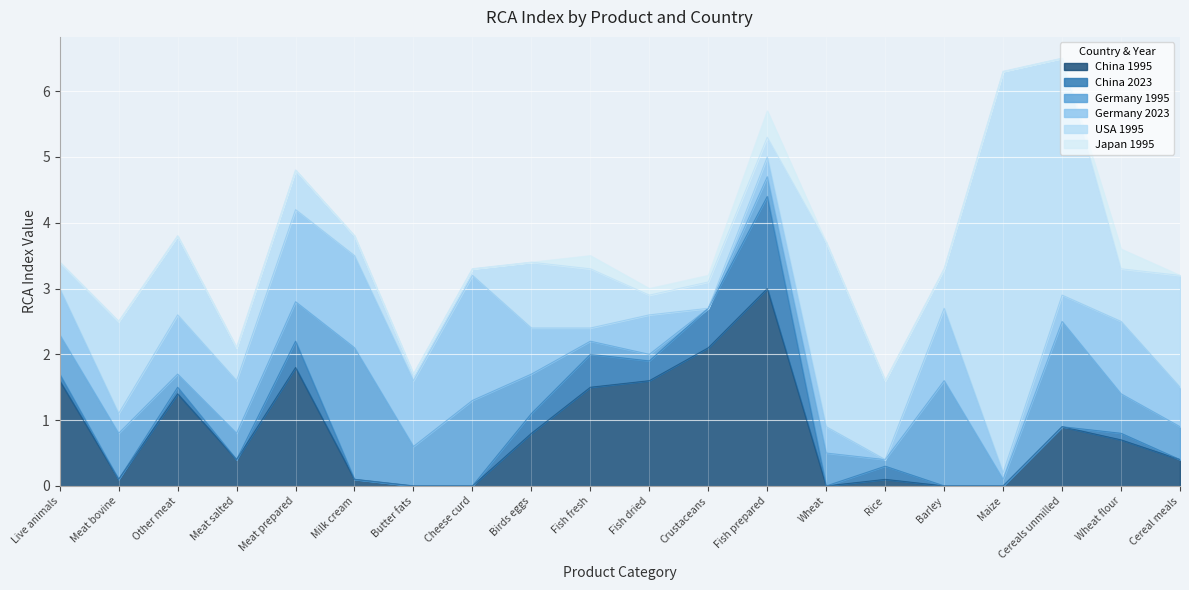

What is the difference between the China 1995 values at Wheat and Rice?

0.1